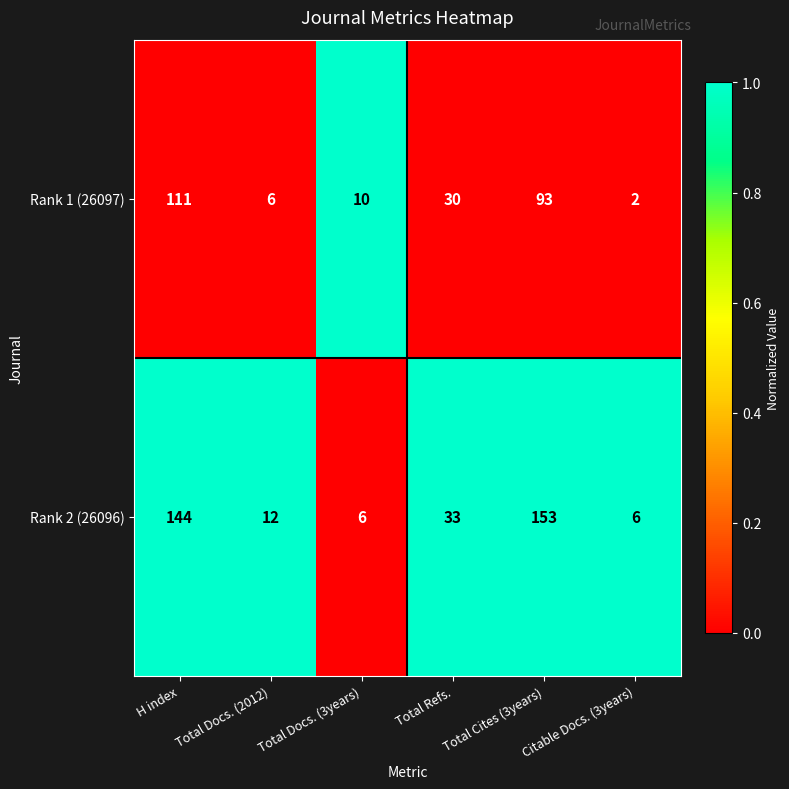

At which category is the sum across all series the highest?

H index